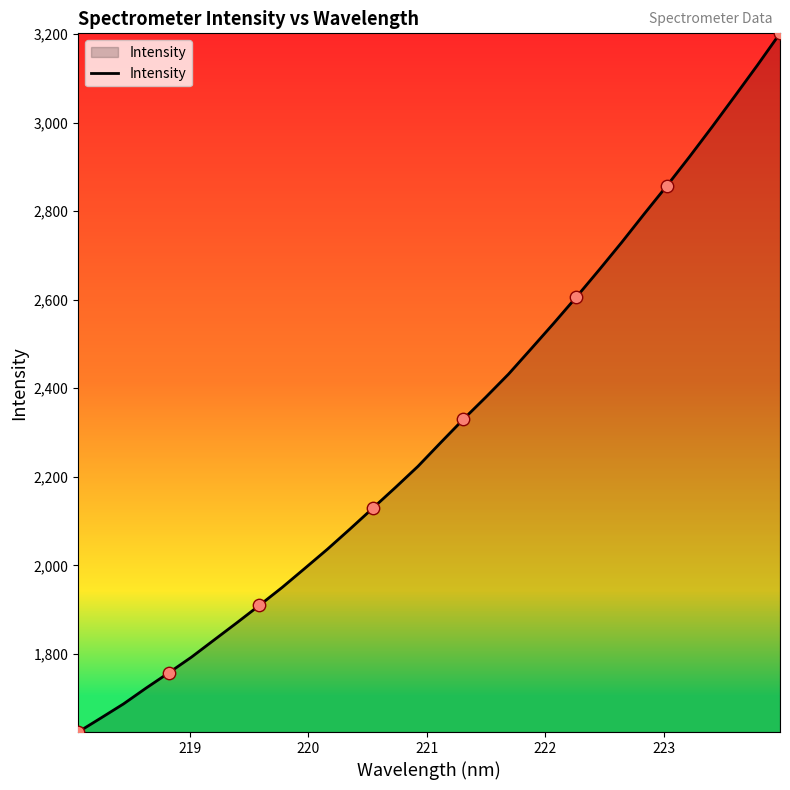

What is the minimum value shown in the chart?

1623.9